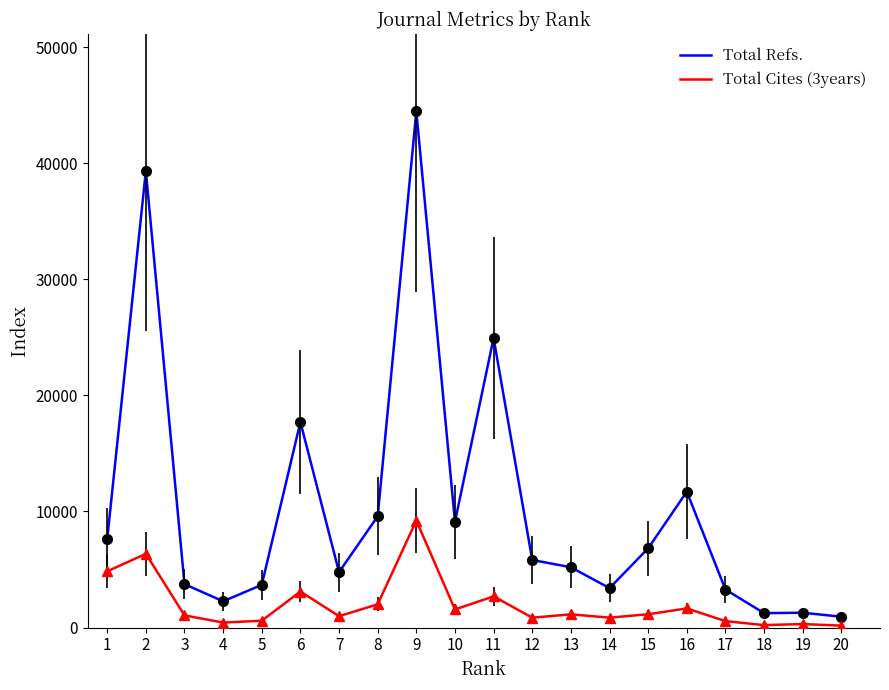

True or false: Total Refs. and Total Cites (3years) cross at least once.

False